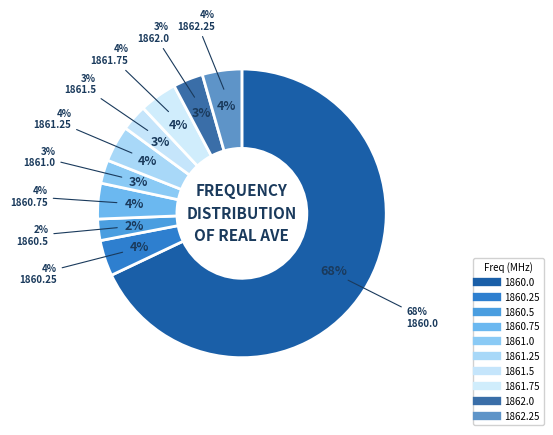

To the nearest percent, what is the combined percentage of 1861.25 and 1860.75?

8%